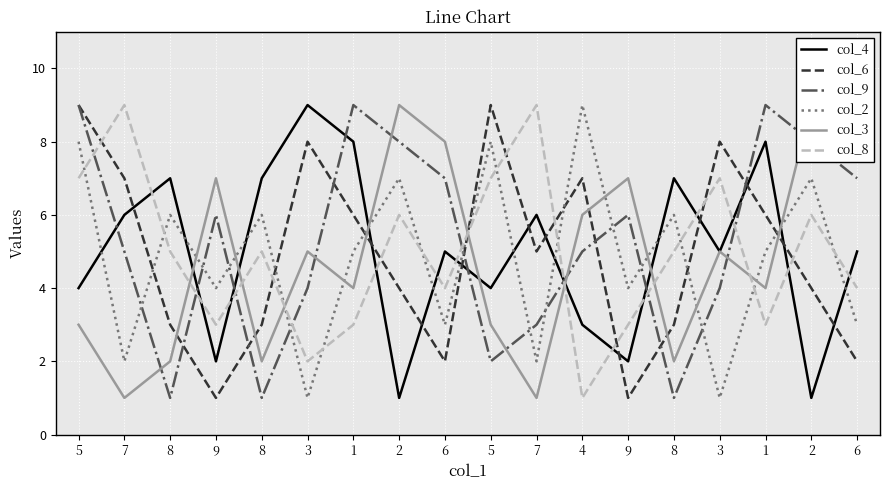

After their last crossing, which series has the higher values: col_2 or col_3?

col_3